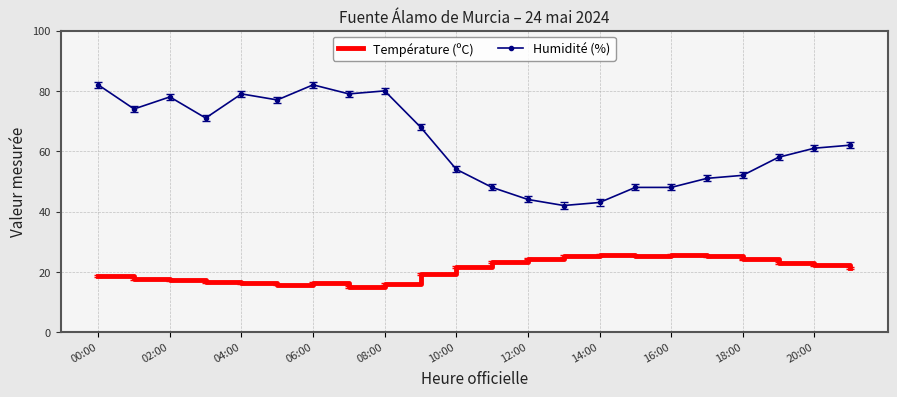

Which series has the widest spread of values?

Humidité (%)